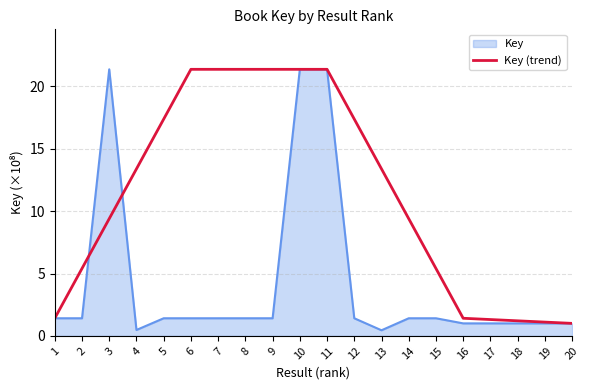

Rank the series by their average value, from lowest to highest.

Key, Key (trend)